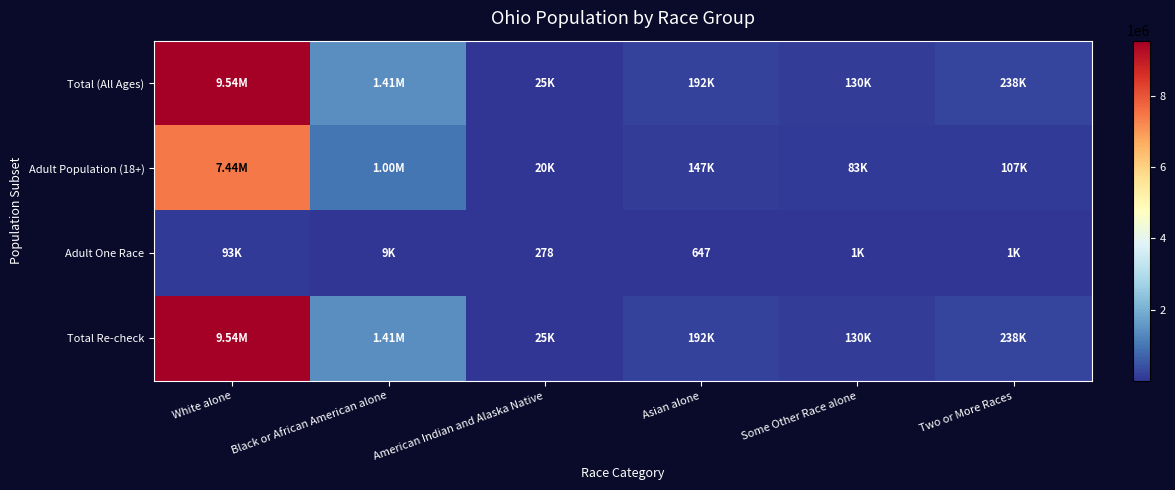

What is the difference between the Adult One Race values at American Indian and Alaska Native and Asian alone?

369